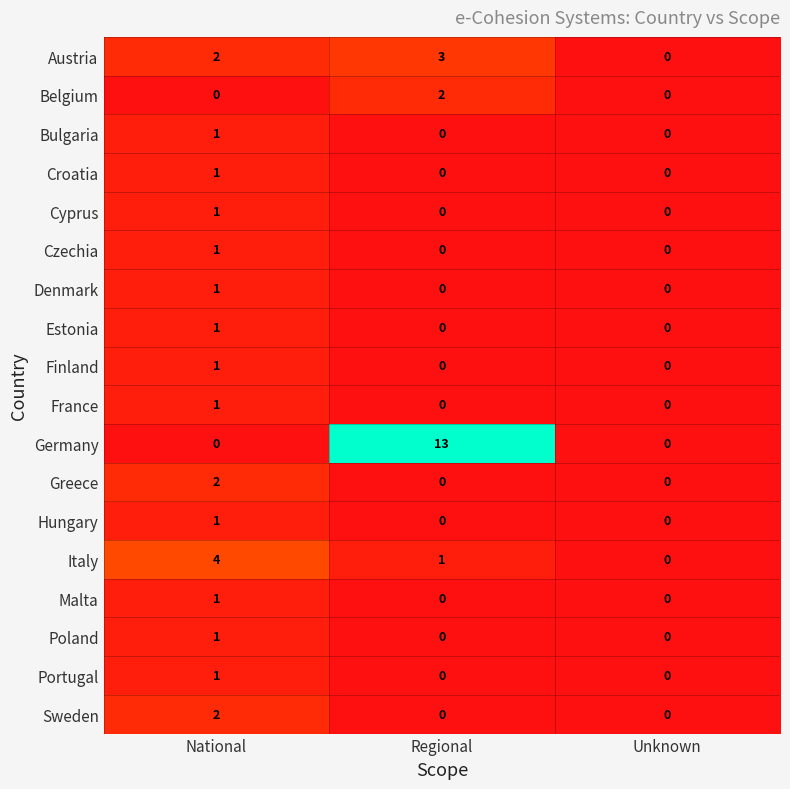

How many values in Sweden are above zero?

1